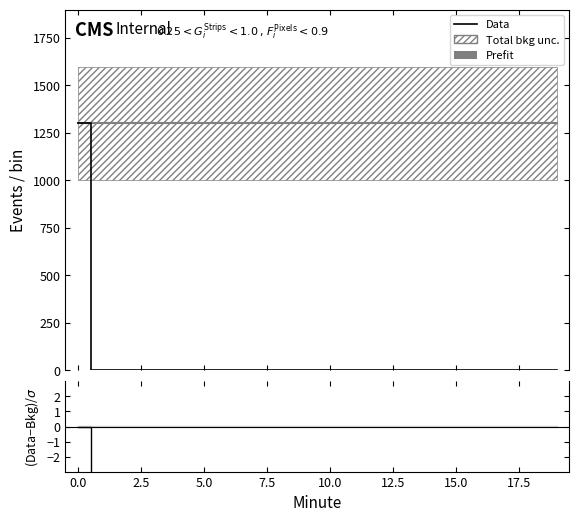

Between 17.5 and 11, which series saw the biggest shift?

Prefit